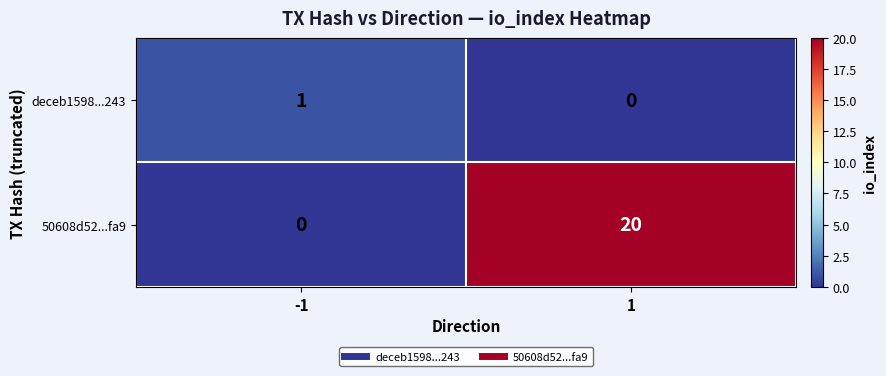

How many series are shown in this chart?

2